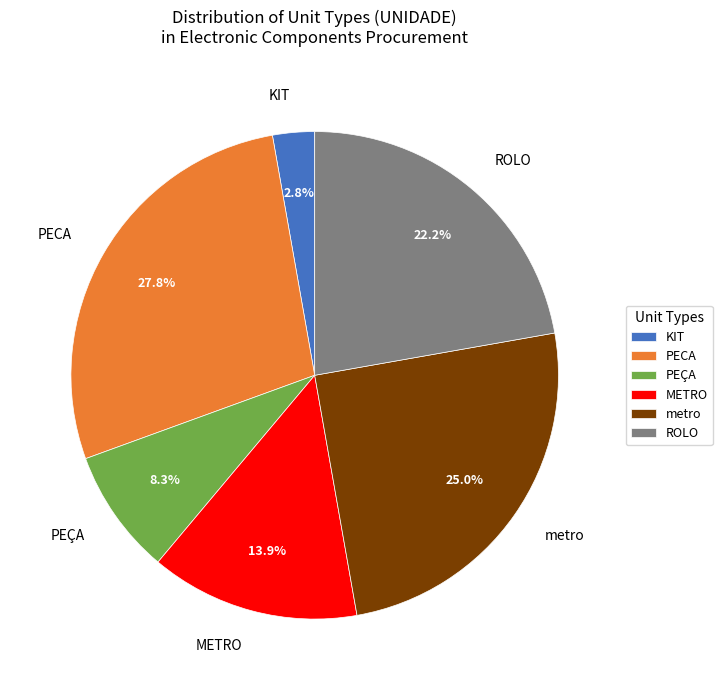

What is the largest slice in the pie chart?

PECA